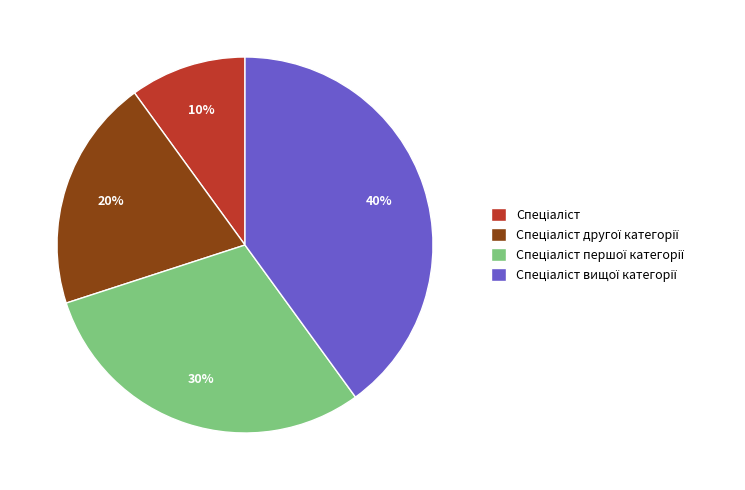

To the nearest percent, what is the difference between the largest and smallest slice percentages?

30%